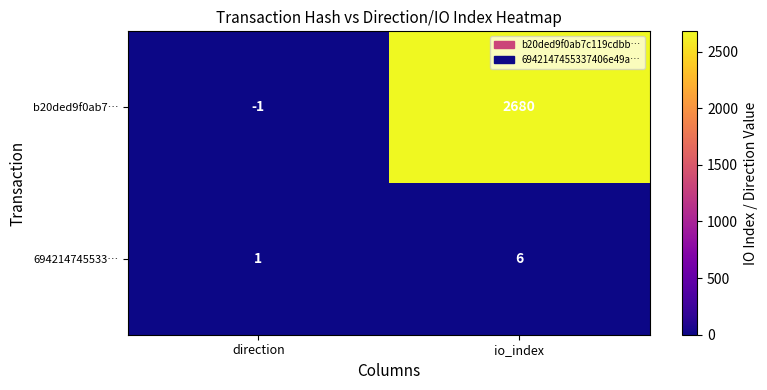

Which series has the widest spread of values?

b20ded9f0ab7…